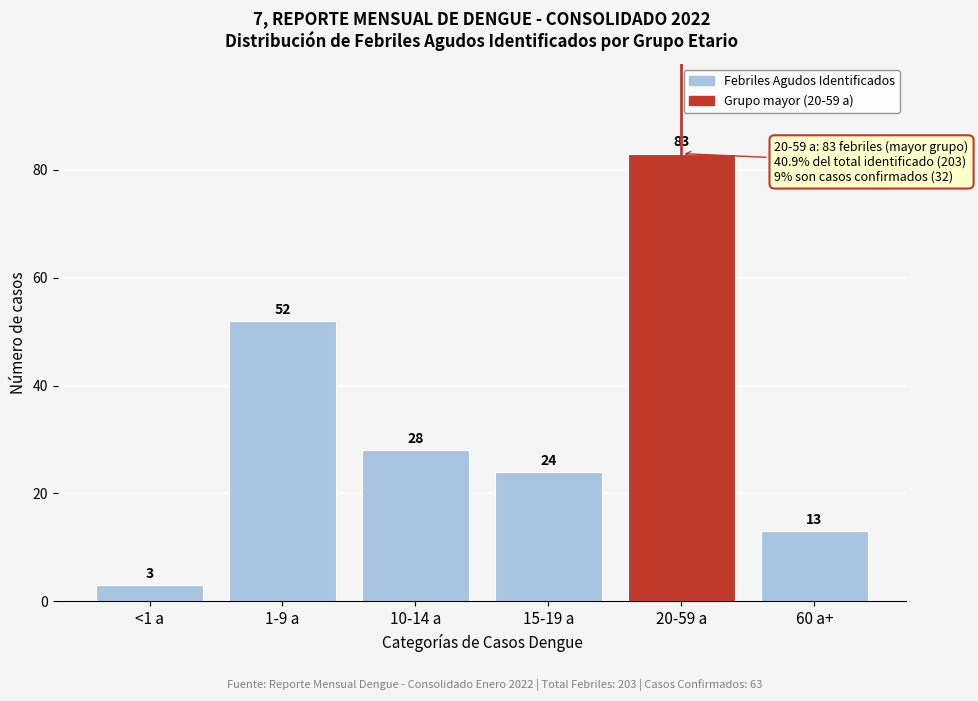

Reading left to right, what are all the values shown in this chart?

3	52	28	24	83	13